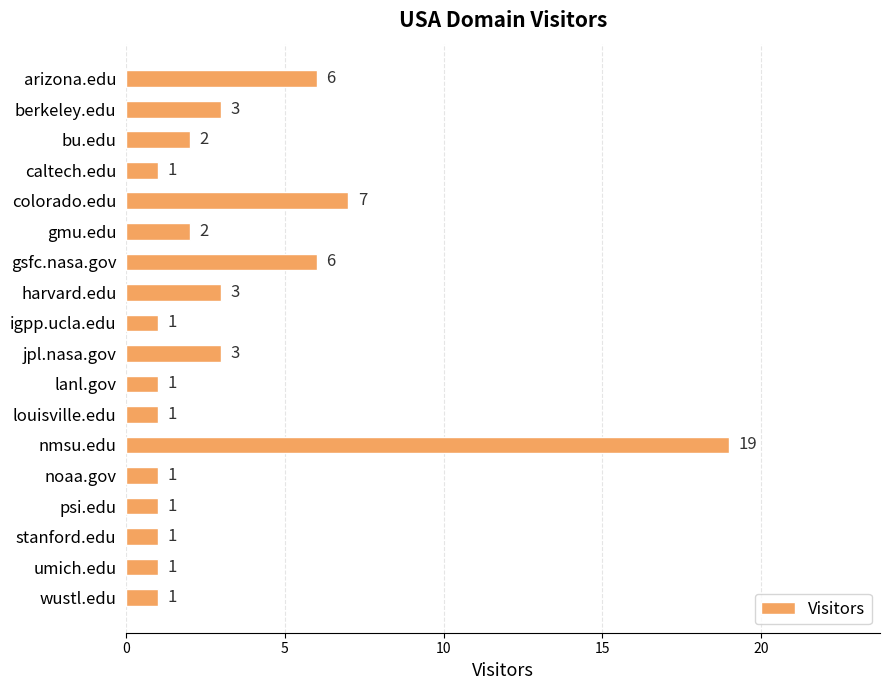

Reading top to bottom, what are all the values shown in this chart?

6	3	2	1	7	2	6	3	1	3	1	1	19	1	1	1	1	1